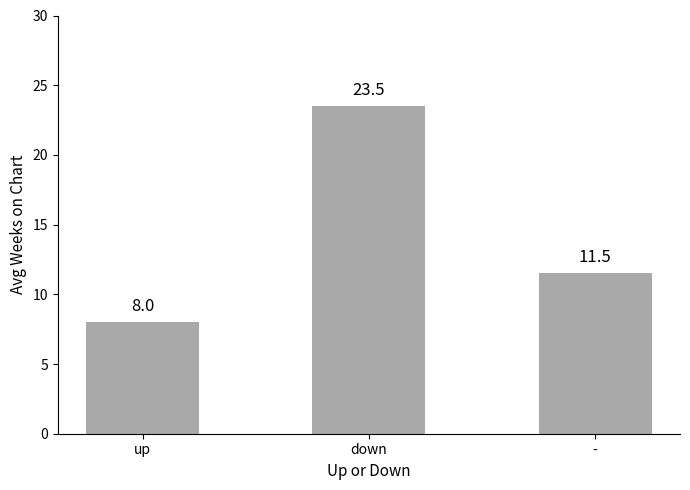

At which category does the chart reach its minimum across all series?

up